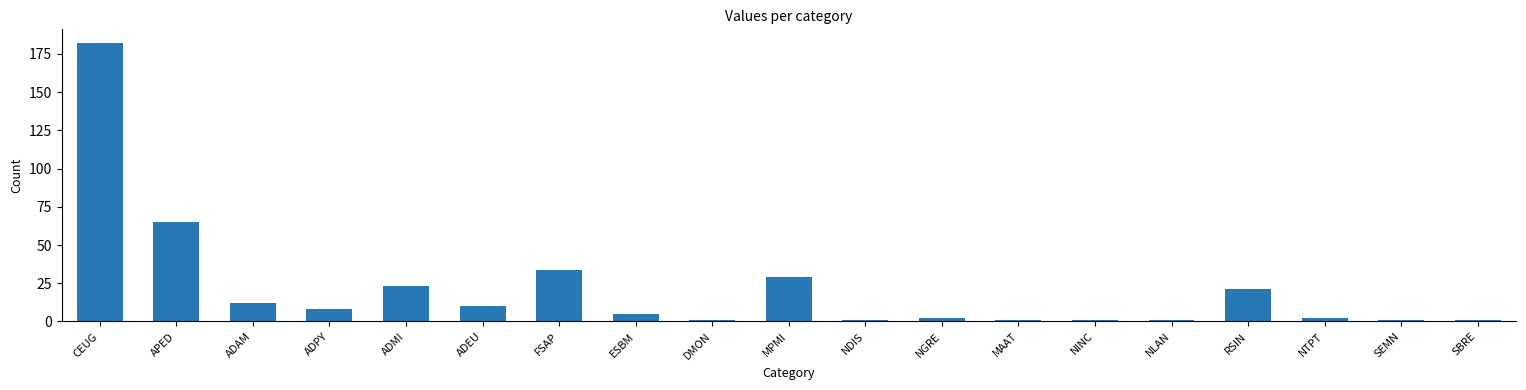

What is the difference between the values at ADPY and ADMI?

15